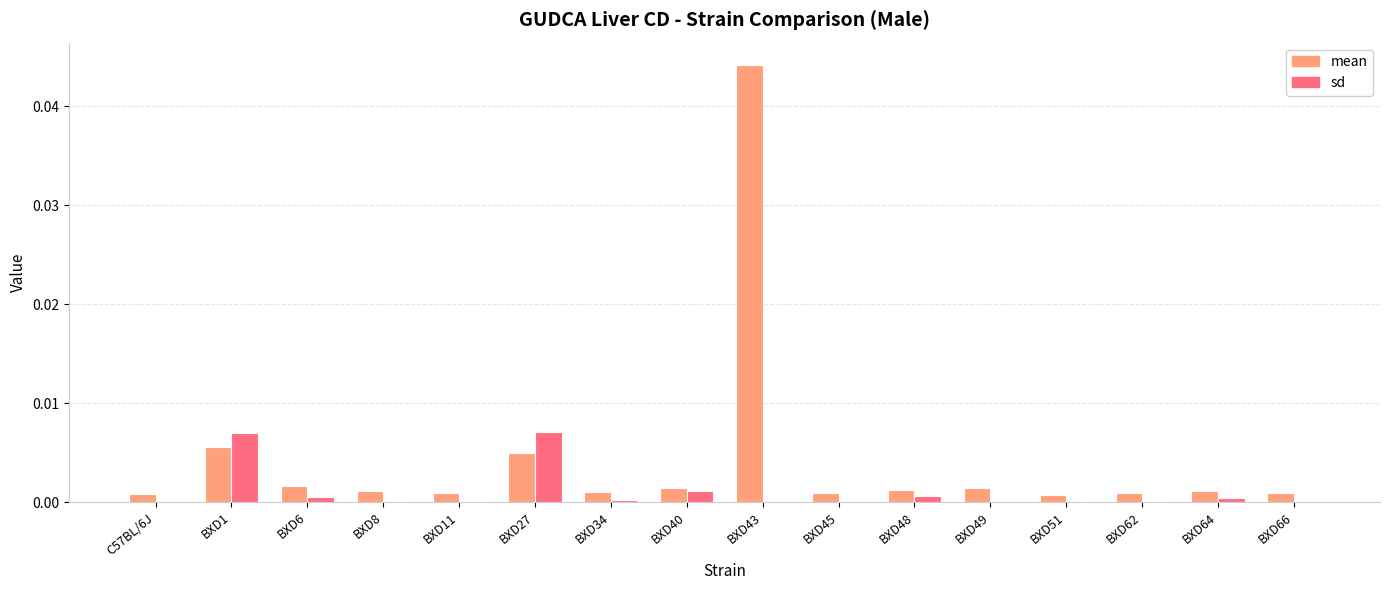

The sd series shows 0.0 at BXD40. True or false?

True